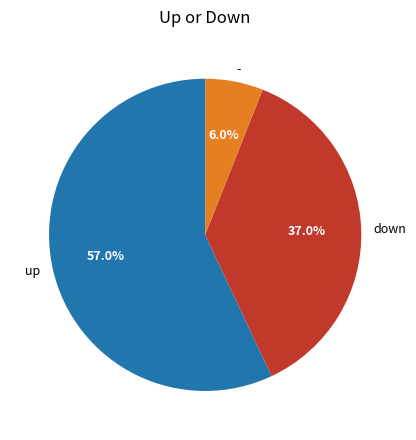

What is the smallest slice in the pie chart?

-